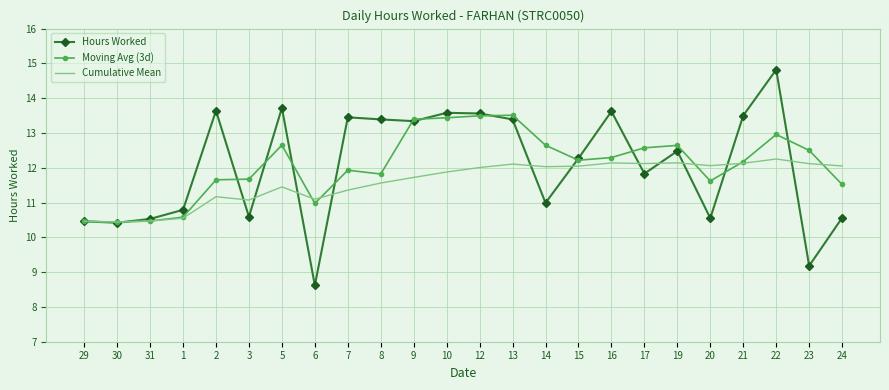

Rank the series by their maximum value, from lowest to highest.

Cumulative Mean, Moving Avg (3d), Hours Worked